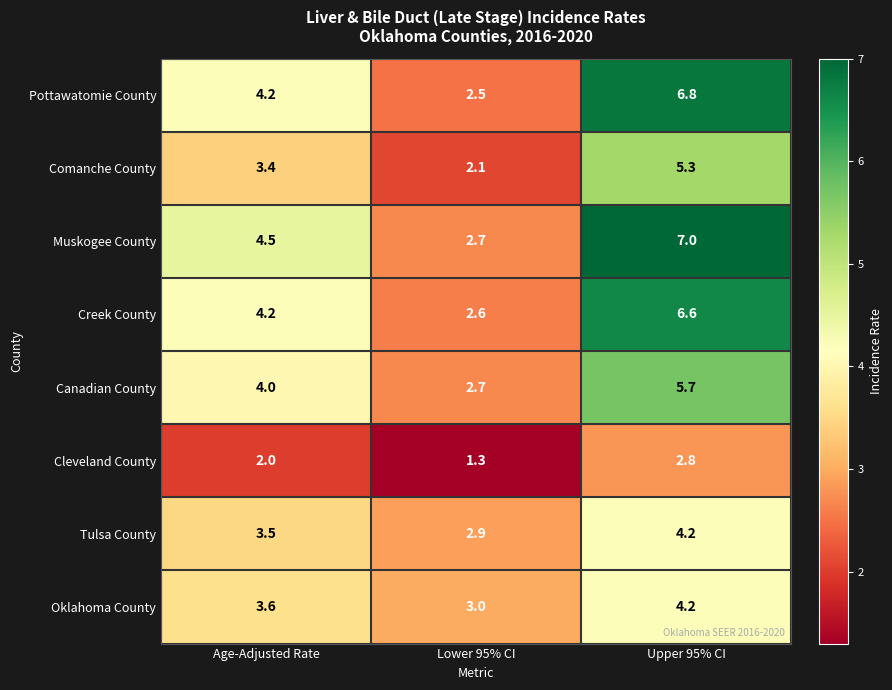

Which category has the lowest value across all series?

Lower 95% CI